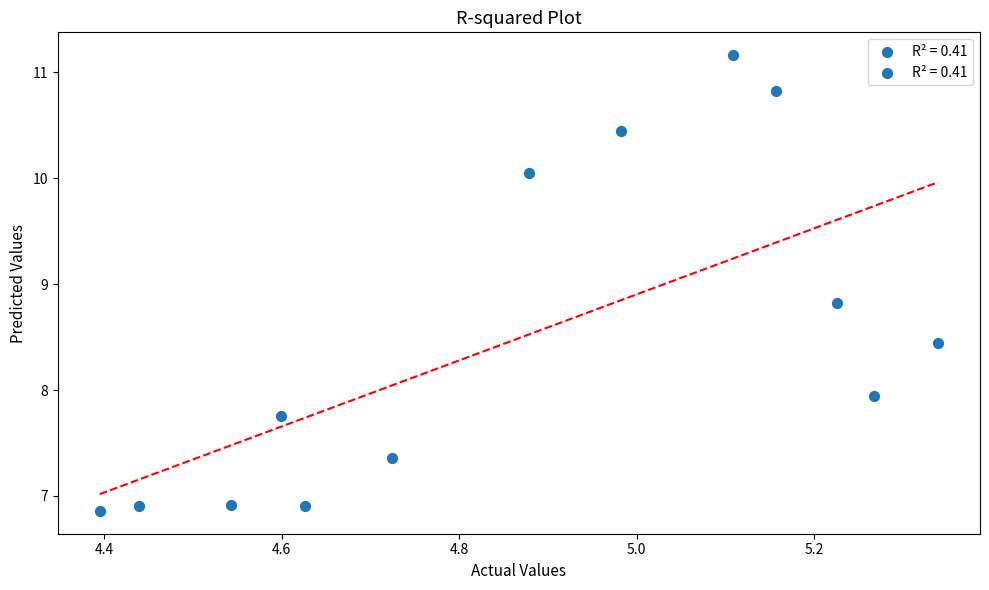

What is the range of X values (max minus min)?

0.9